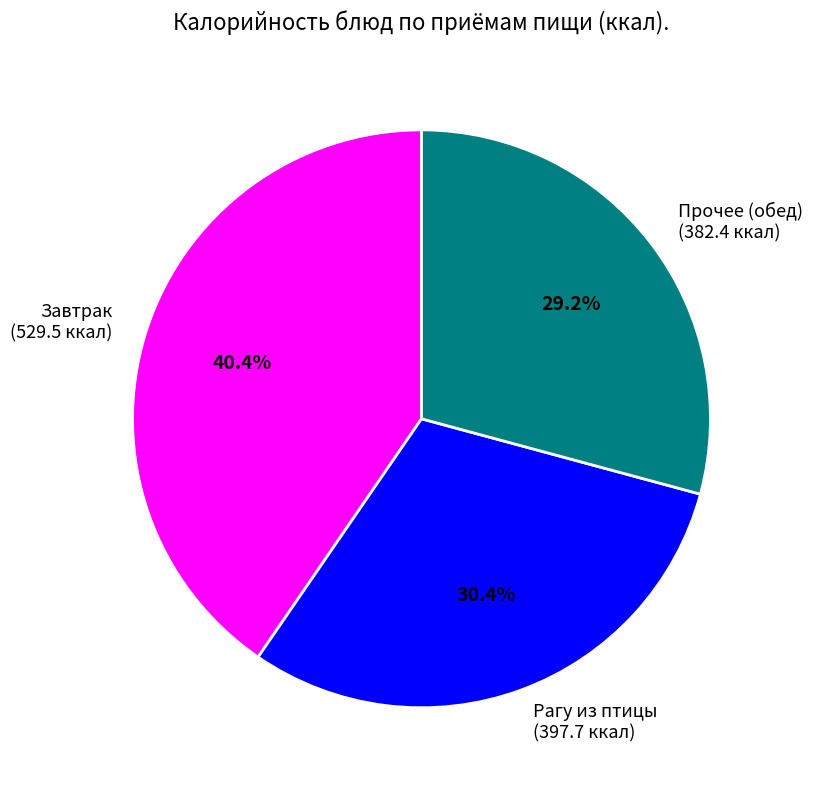

Which category has the smallest portion of the pie?

Прочее (обед) (382.4 ккал)